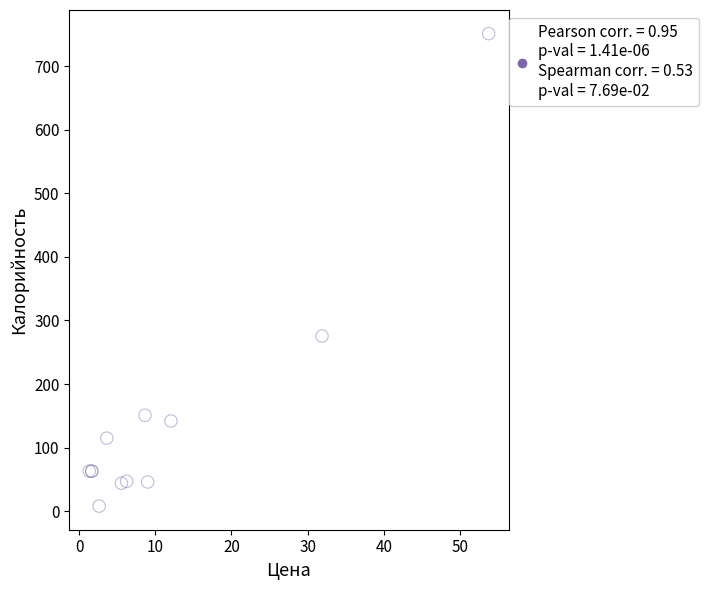

What Y value in the scatter plot is closest to 379?

275.4